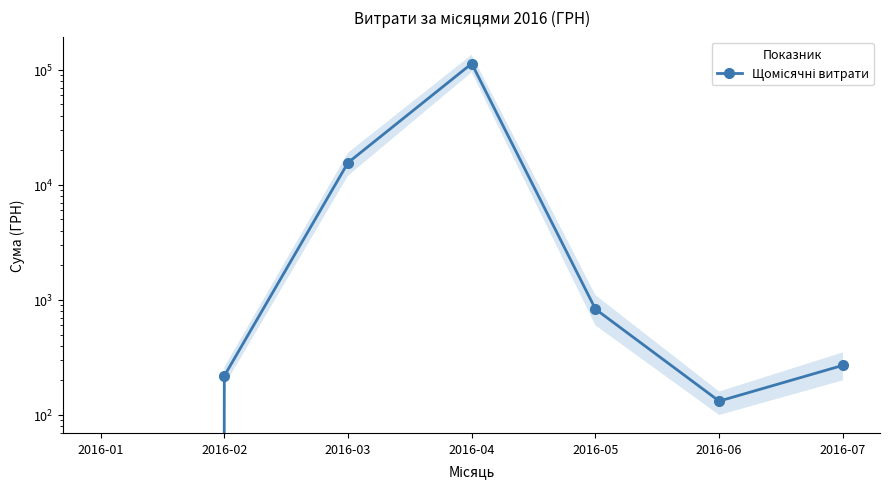

Reading right to left, what are all the values shown in this chart?

2016-07=270.0	2016-06=132.0	2016-05=831.5	2016-04=113012.7	2016-03=15570.0	2016-02=218.5	2016-01=0.0